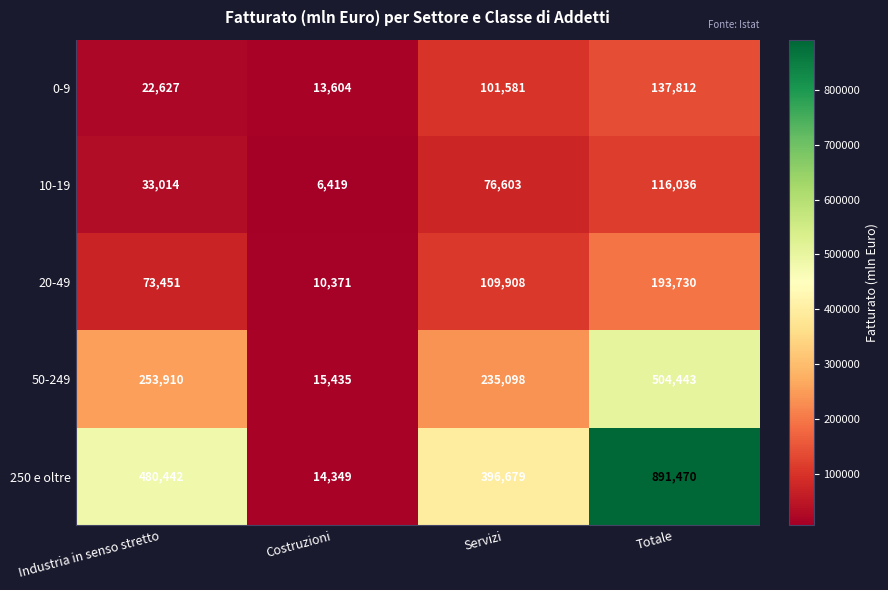

Reading right to left, transcribe all the data shown in this chart.

0-9: 137812	101581	13604	22627
10-19: 116036	76603	6419	33014
20-49: 193730	109908	10371	73451
50-249: 504443	235098	15435	253910
250 e oltre: 891470	396679	14349	480442